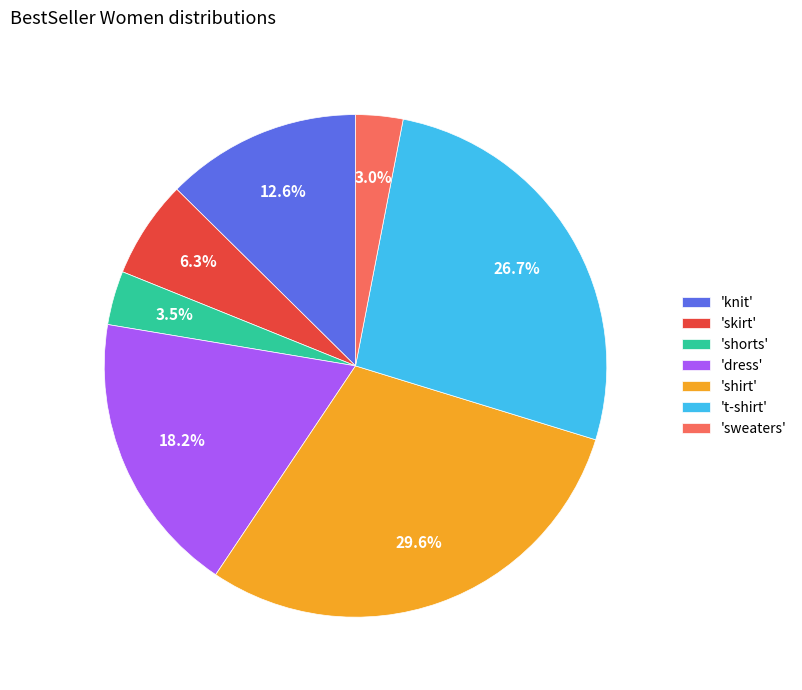

How many segments does this pie chart have?

7